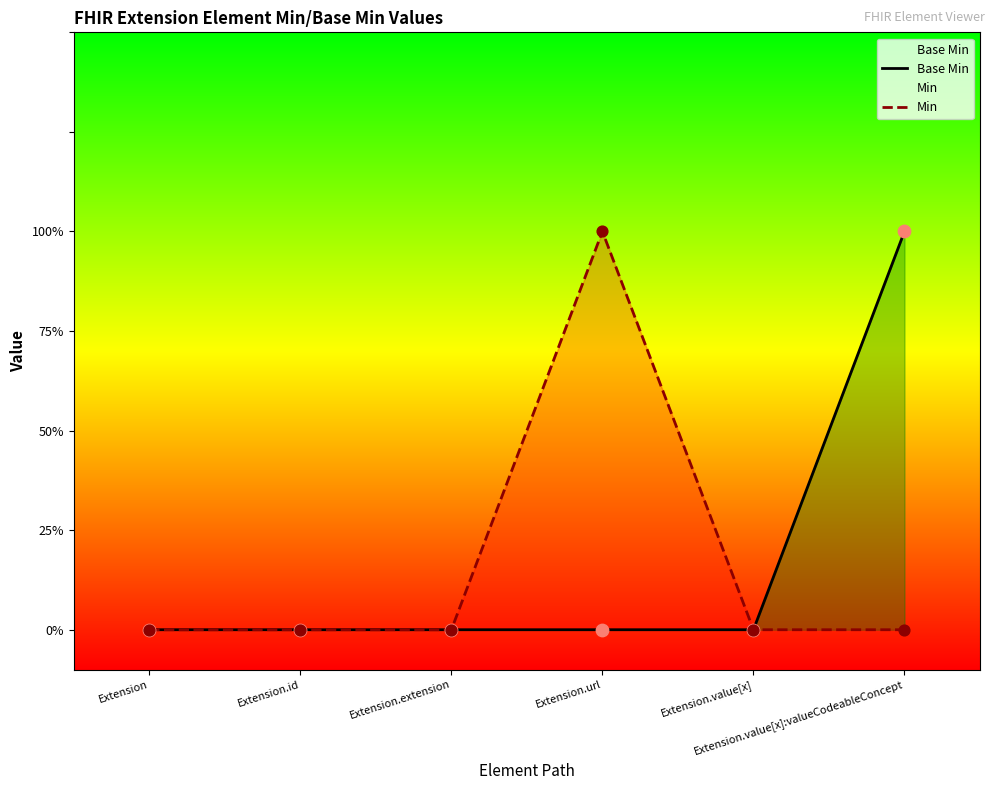

Which series has the largest Y range (max minus min)?

Base Min